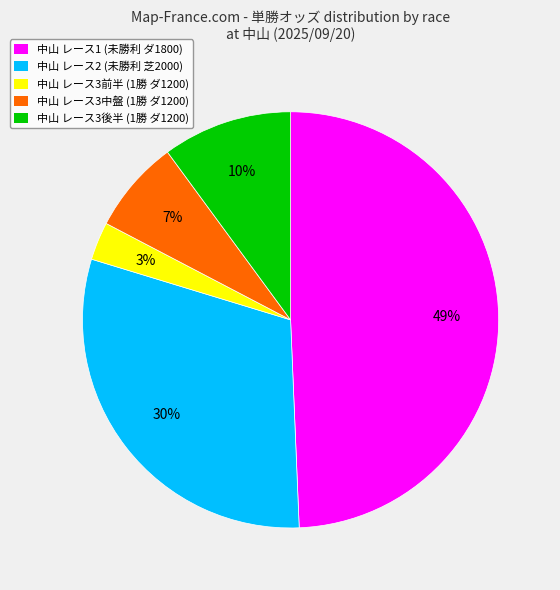

Between 中山 レース3中盤 (1勝 ダ1200) and 中山 レース3後半 (1勝 ダ1200), which is larger?

中山 レース3後半 (1勝 ダ1200)